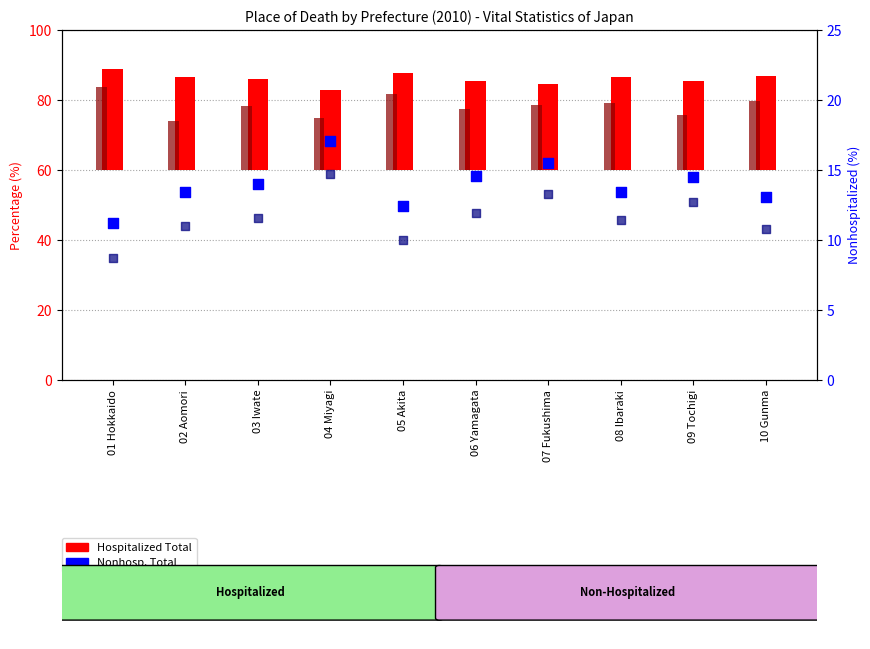

Which series has the largest total across all categories?

Hospitalized Total